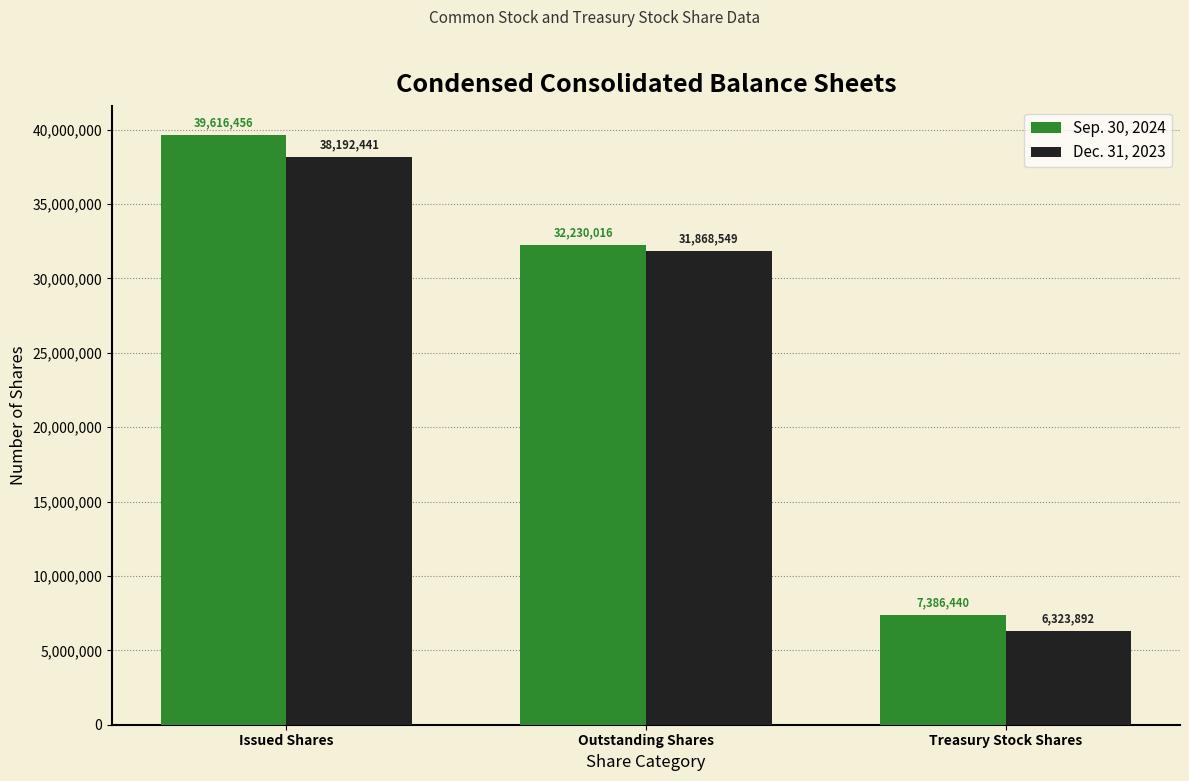

Between Issued Shares and Outstanding Shares, which series saw the biggest shift?

Sep. 30, 2024